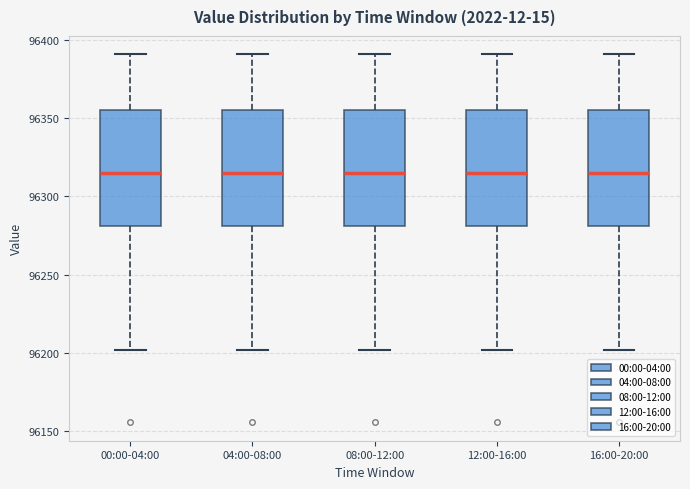

Reading left to right, read every box against the y-axis: the position of its median line, the range the box covers, and the ends of its whiskers. The values are not printed on the chart, so give them approximately, as read against the axis.

00:00-04:00: median 96315, box 96280 to 96355, whiskers 96200 to 96390
04:00-08:00: median 96315, box 96280 to 96355, whiskers 96200 to 96390
08:00-12:00: median 96315, box 96280 to 96355, whiskers 96200 to 96390
12:00-16:00: median 96315, box 96280 to 96355, whiskers 96200 to 96390
16:00-20:00: median 96315, box 96280 to 96355, whiskers 96200 to 96390